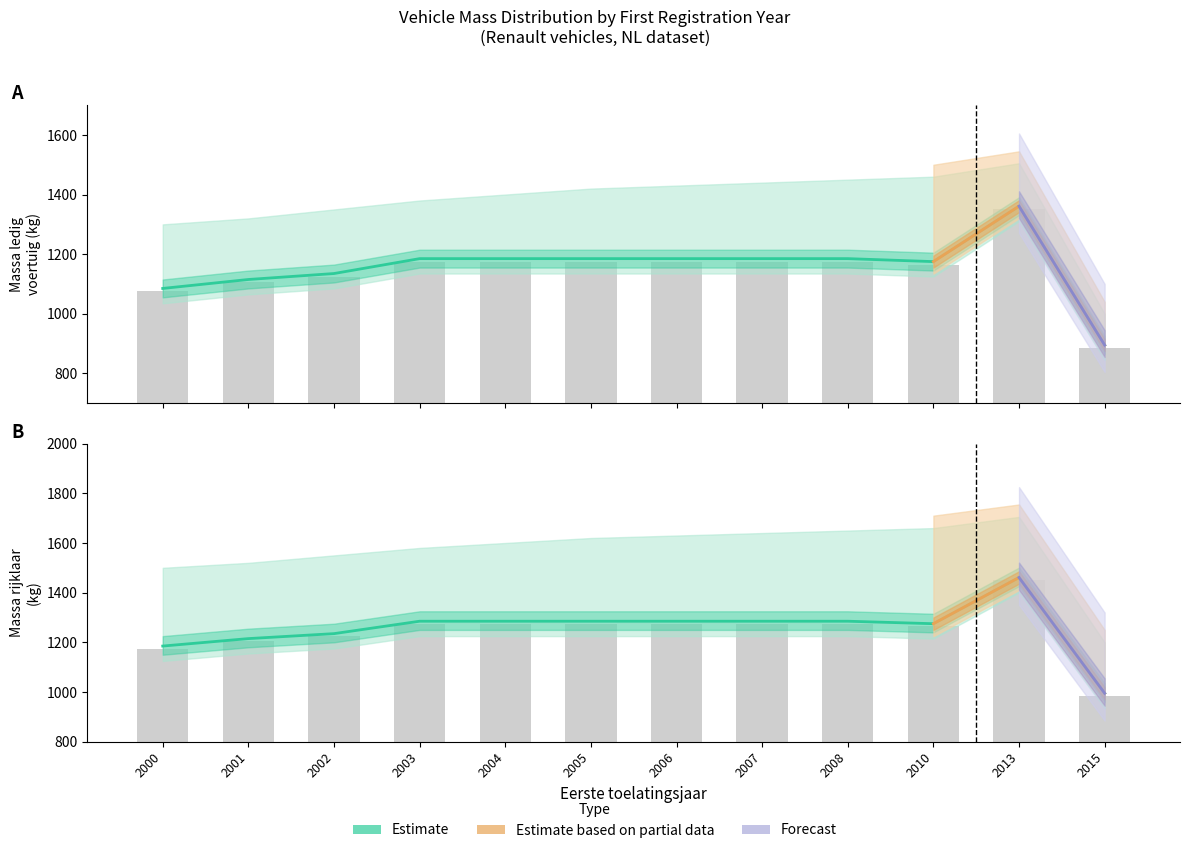

How many groups of bars are there?

12